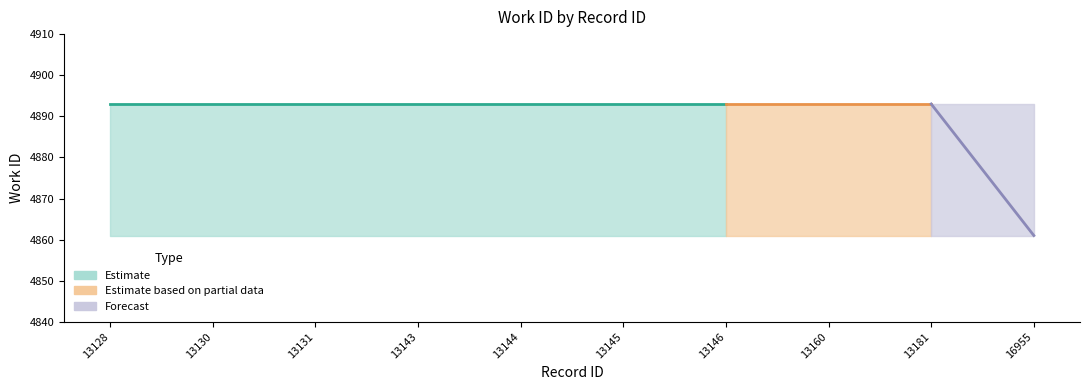

What is the spread (max minus min) of values at 13130?

32